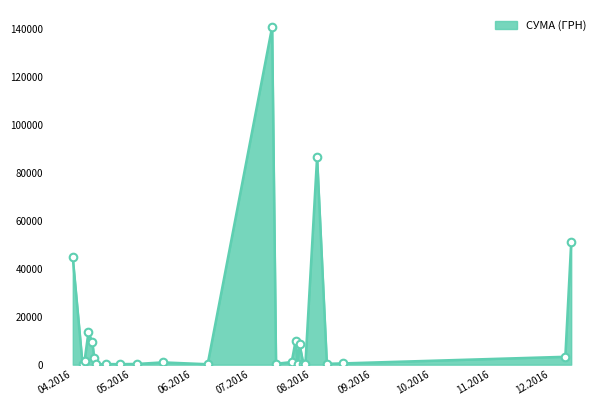

What is the greatest value displayed?

140706.2